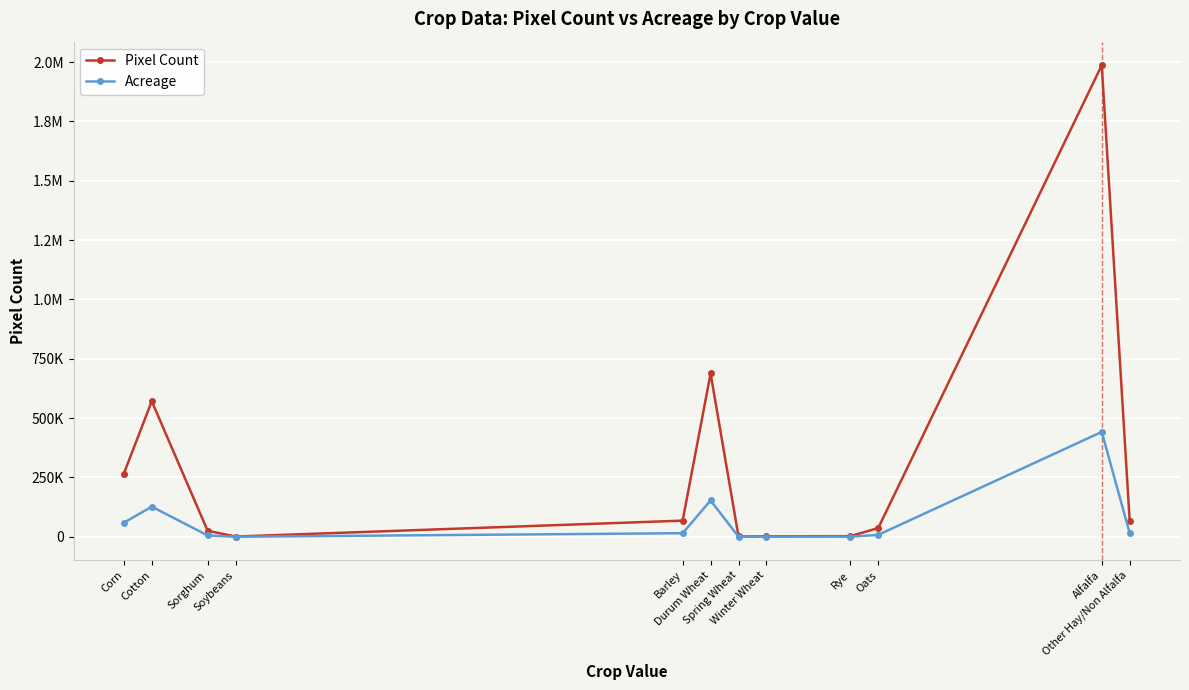

What is the lowest value of the Pixel Count series?

1023.0